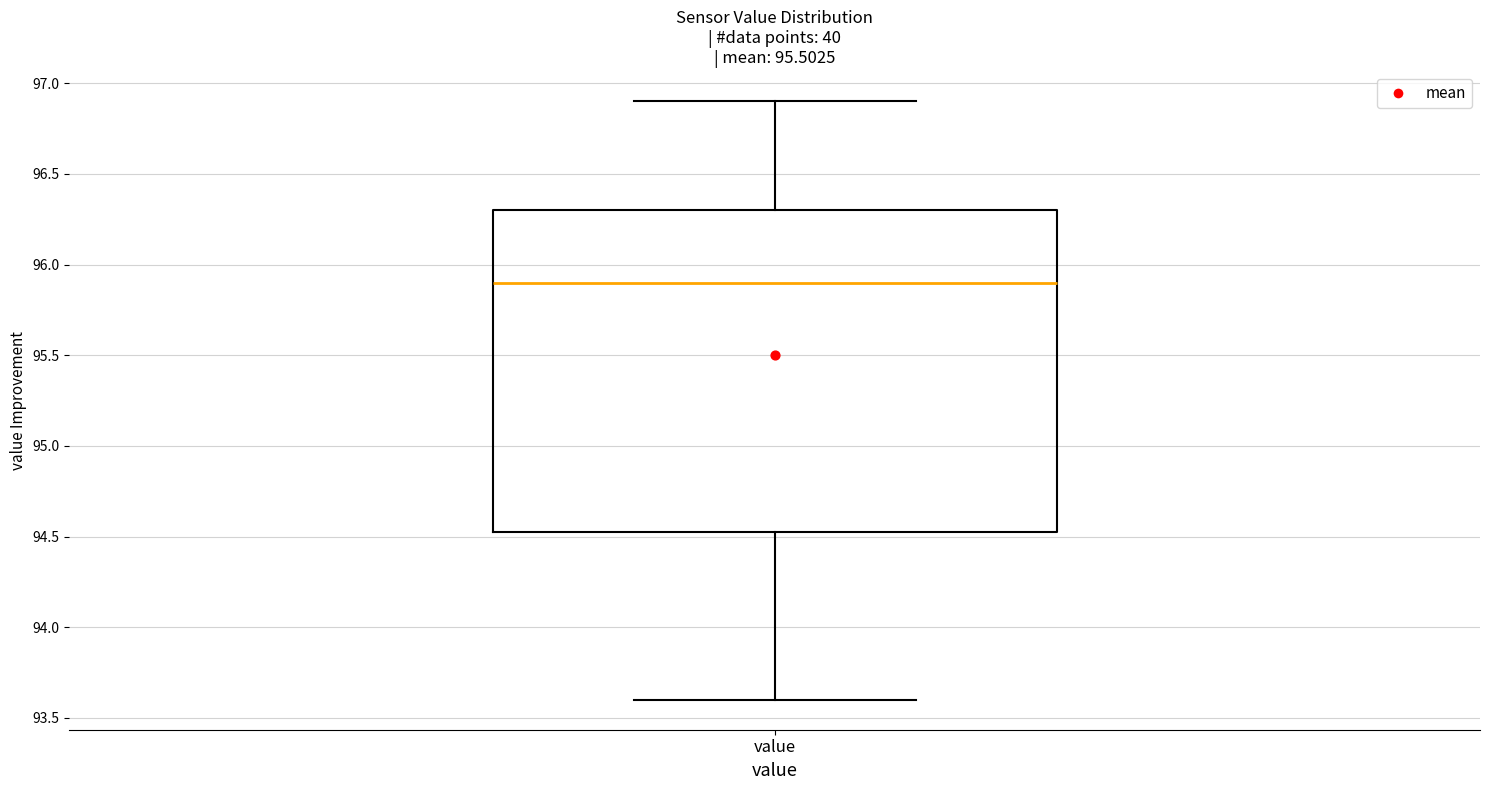

Read this box plot against the y-axis: the position of the median line, the range covered by the box, and the ends of both whiskers. The values are not printed on the chart, so give them approximately, as read against the axis.

median 95.90, box 94.55 to 96.30, whiskers 93.60 to 96.90